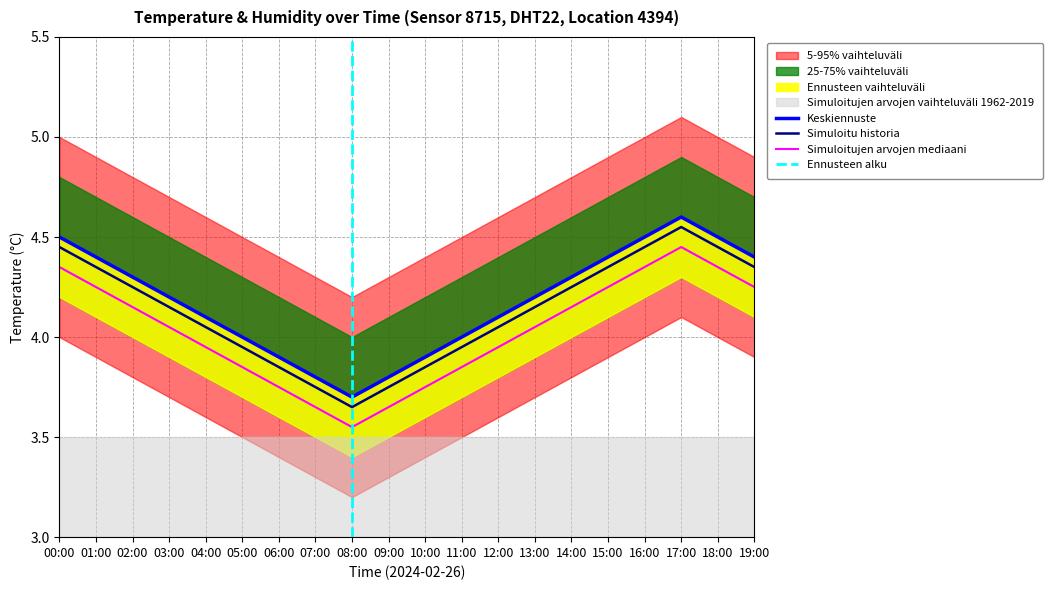

Is the value of temperature at 13:00 greater than the value of temp_upper at 13:00?

No